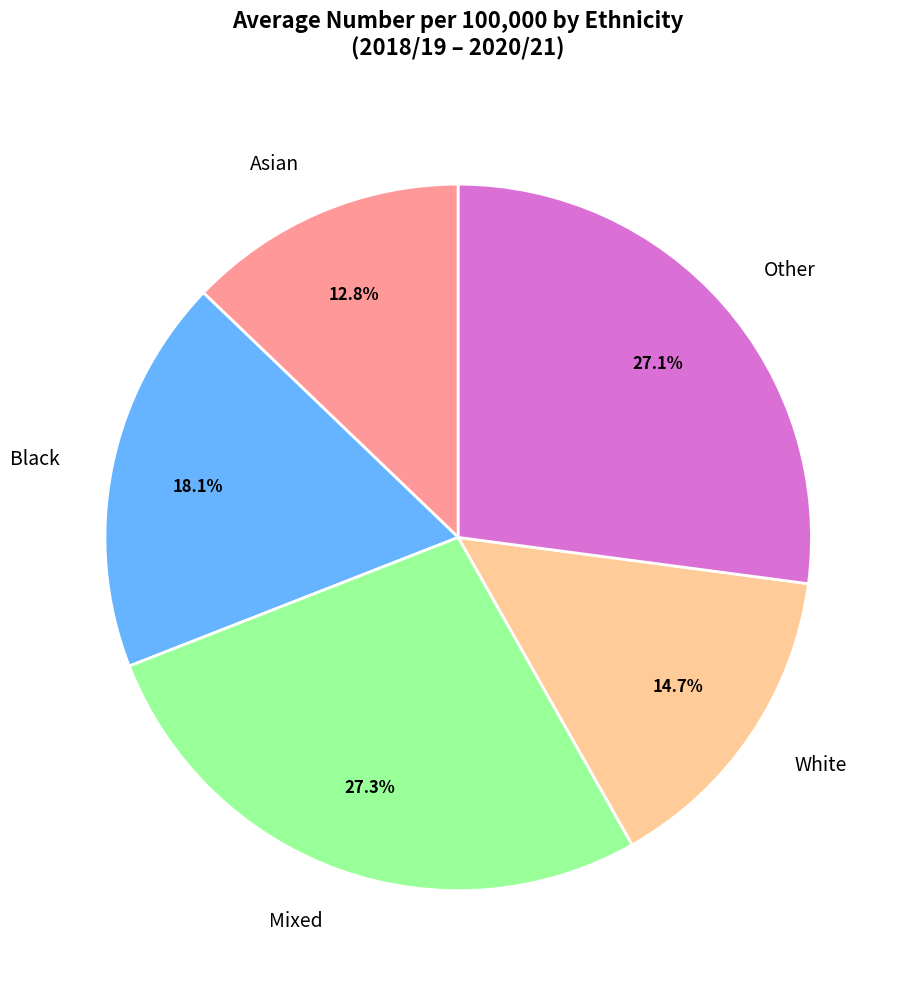

Between Mixed and Asian, which is larger?

Mixed